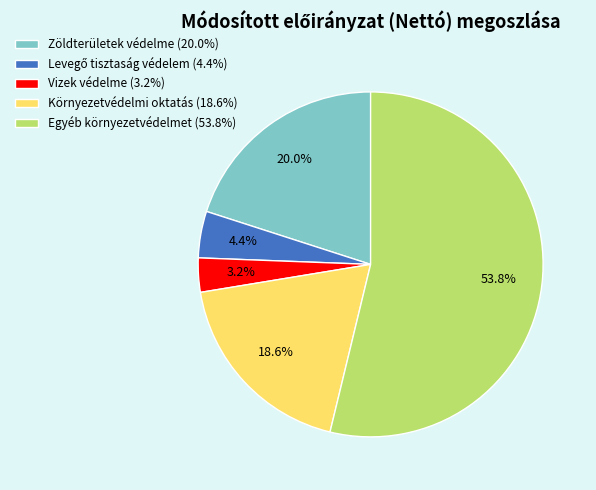

Approximately how many times larger is the value at Egyéb környezetvédelmet compared to Környezetvédelmi oktatás?

2.9